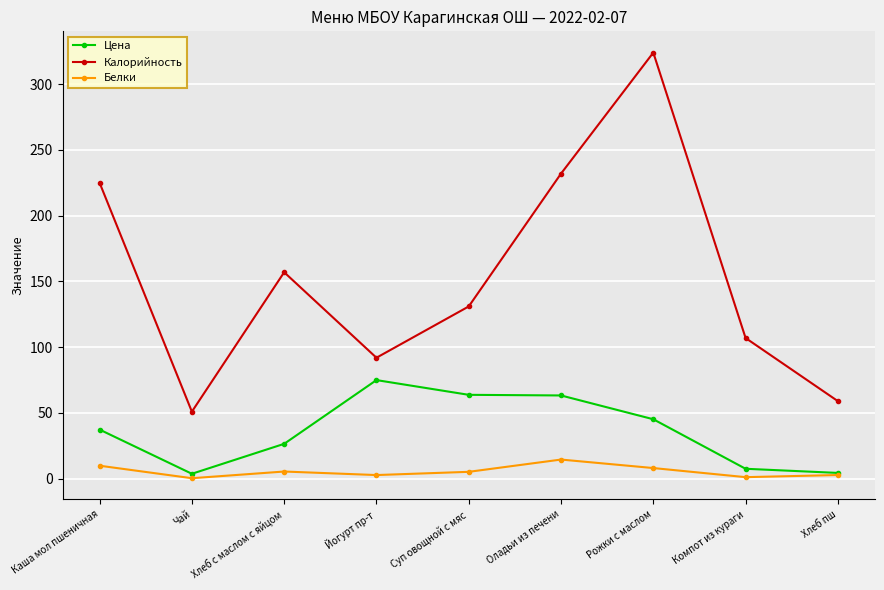

List the series in order of their overall mean, highest first.

Калорийность, Цена, Белки